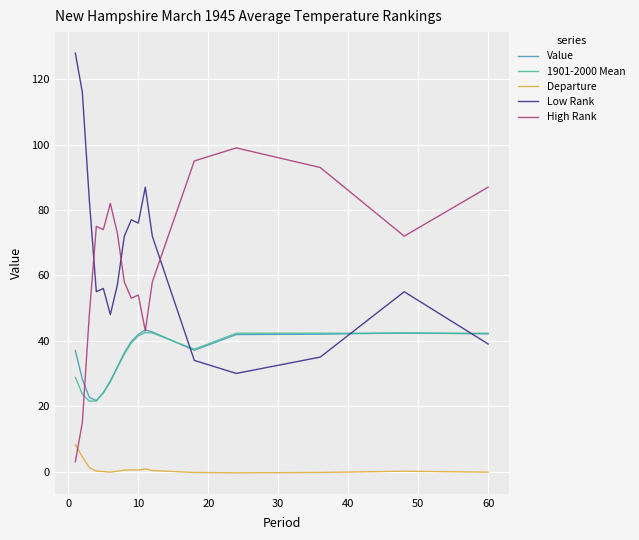

In Low Rank, how many points are lower than both neighbors (excluding endpoints)?

4